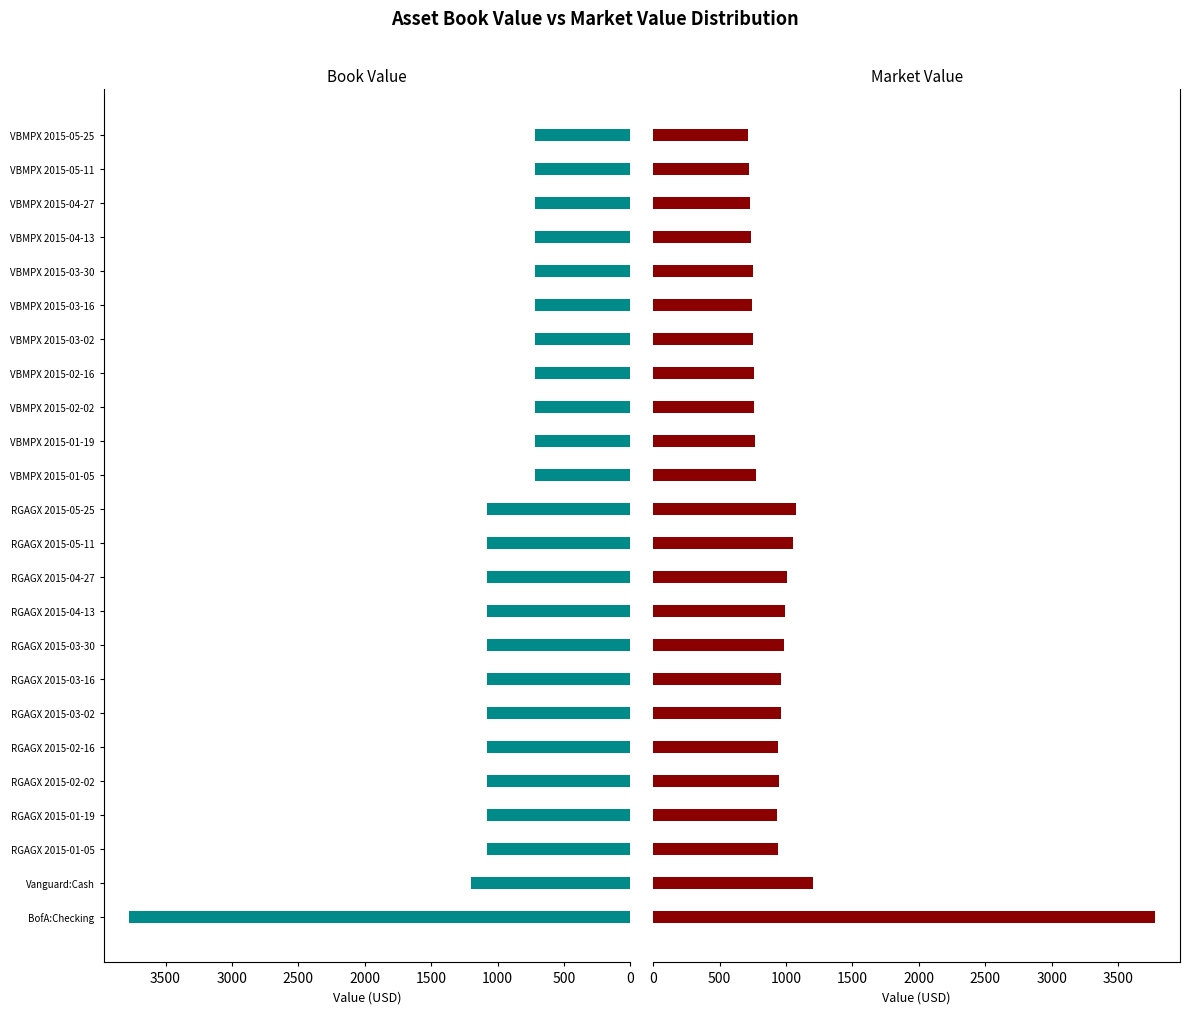

Which series changed the most between RGAGX 2015-03-30 and VBMPX 2015-03-16?

book_value (USD)